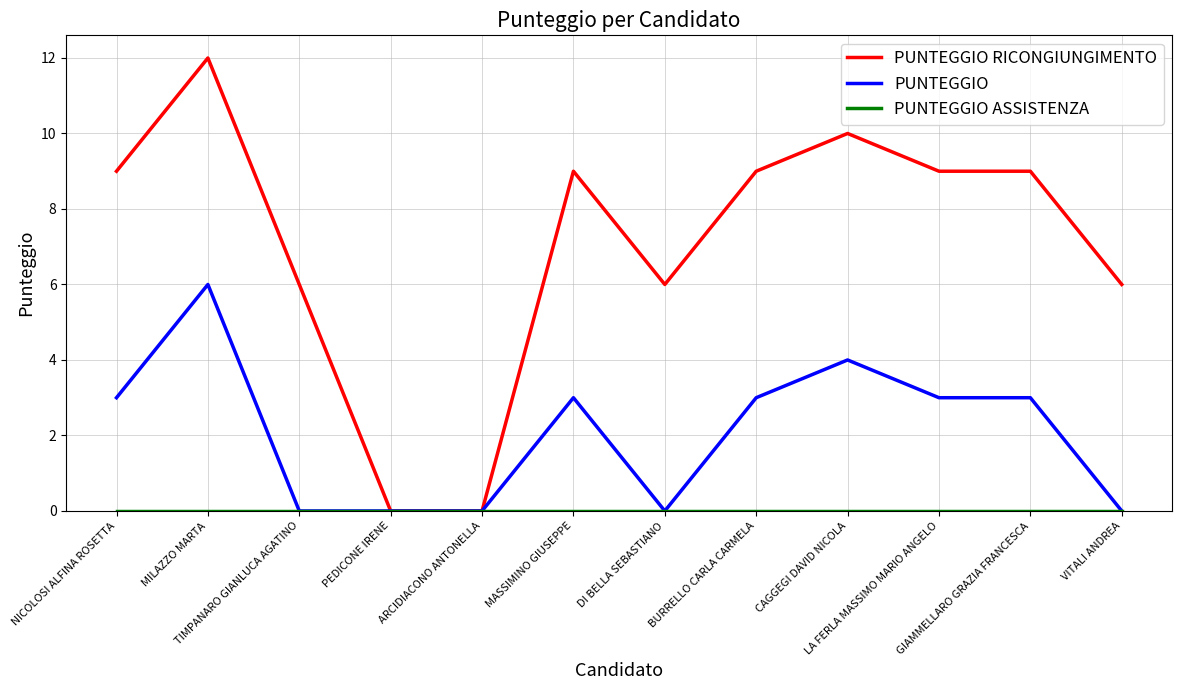

What is the difference between the PUNTEGGIO RICONGIUNGIMENTO values at LA FERLA MASSIMO MARIO ANGELO and VITALI ANDREA?

3